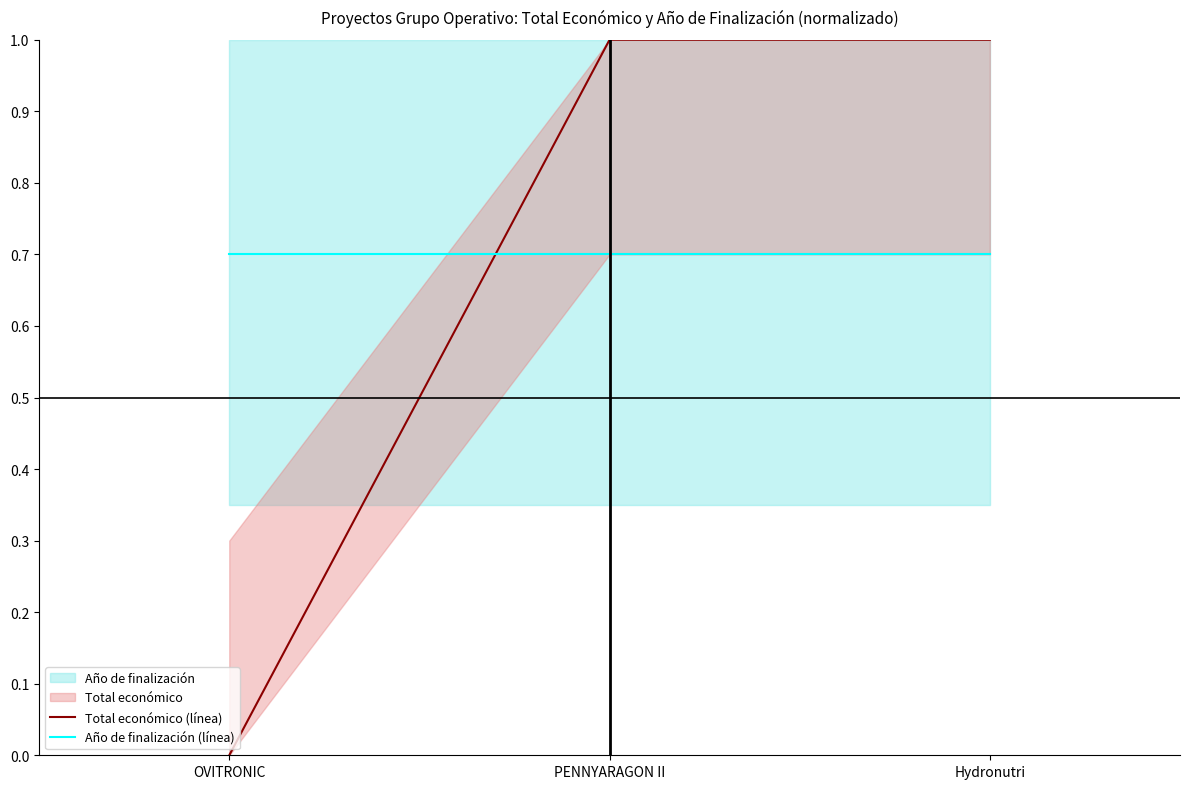

What is the minimum value for Año de finalización (línea)?

0.7